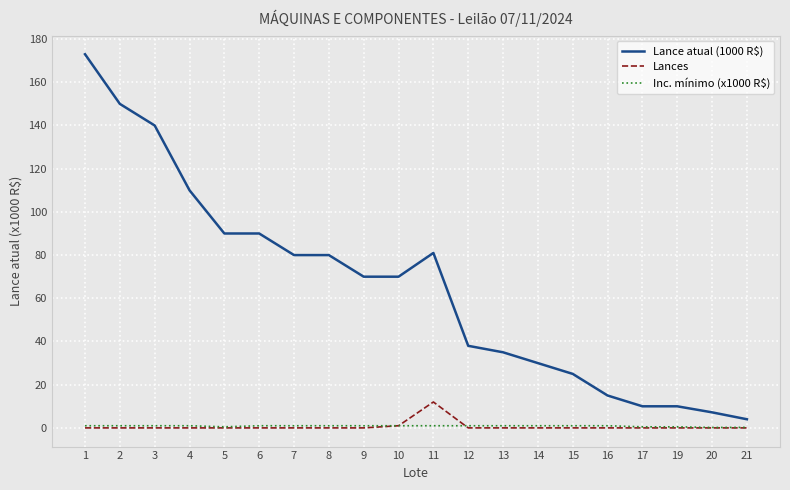

What is the highest value of the Lances series?

12.0